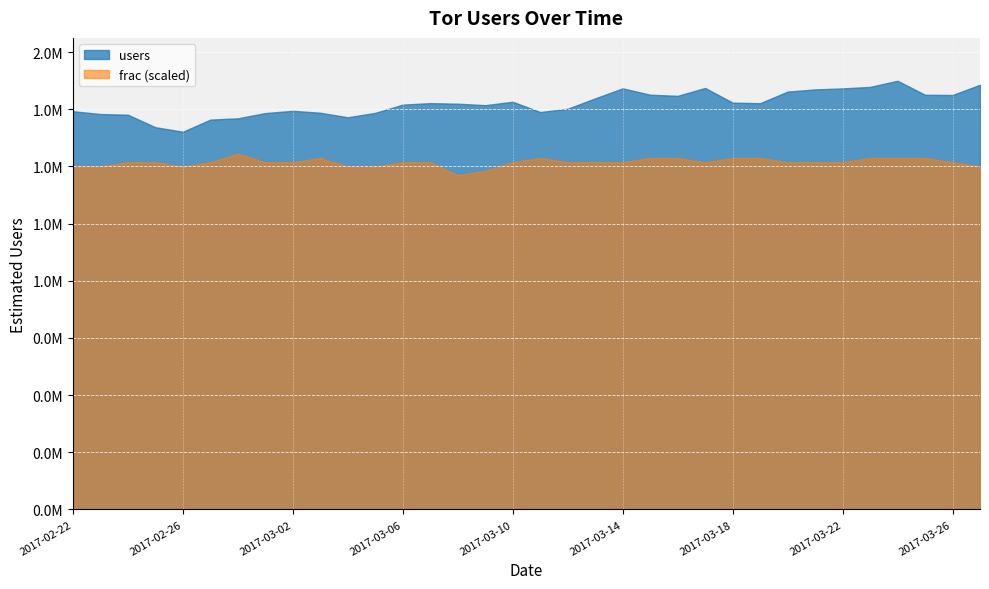

What is the label of the 31st point from the right?

2017-02-25